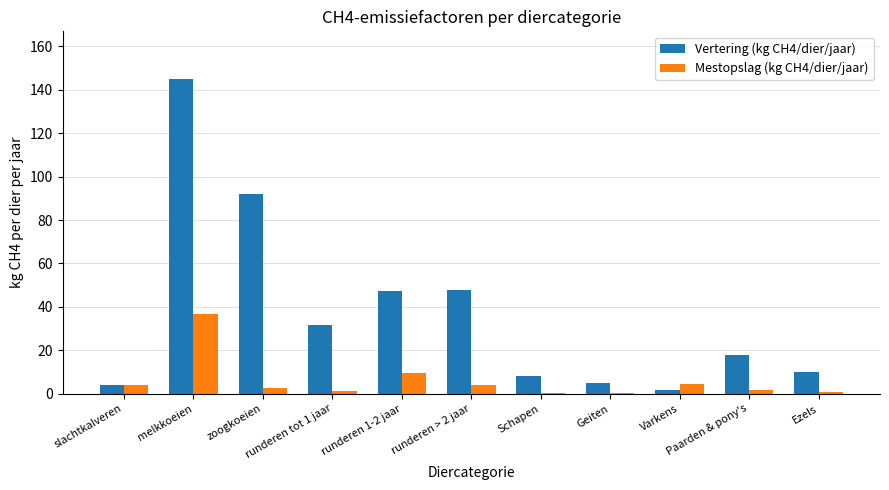

What are all the series names shown in the legend?

Vertering (kg CH4/dier/jaar), Mestopslag (kg CH4/dier/jaar)